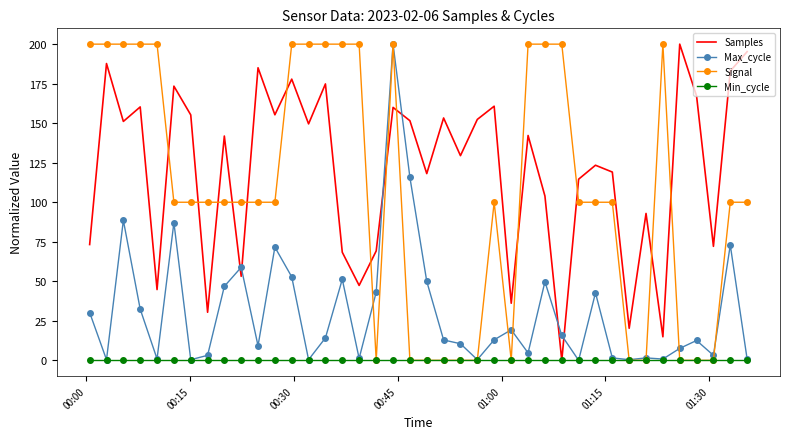

What is the greatest value displayed?

200.0